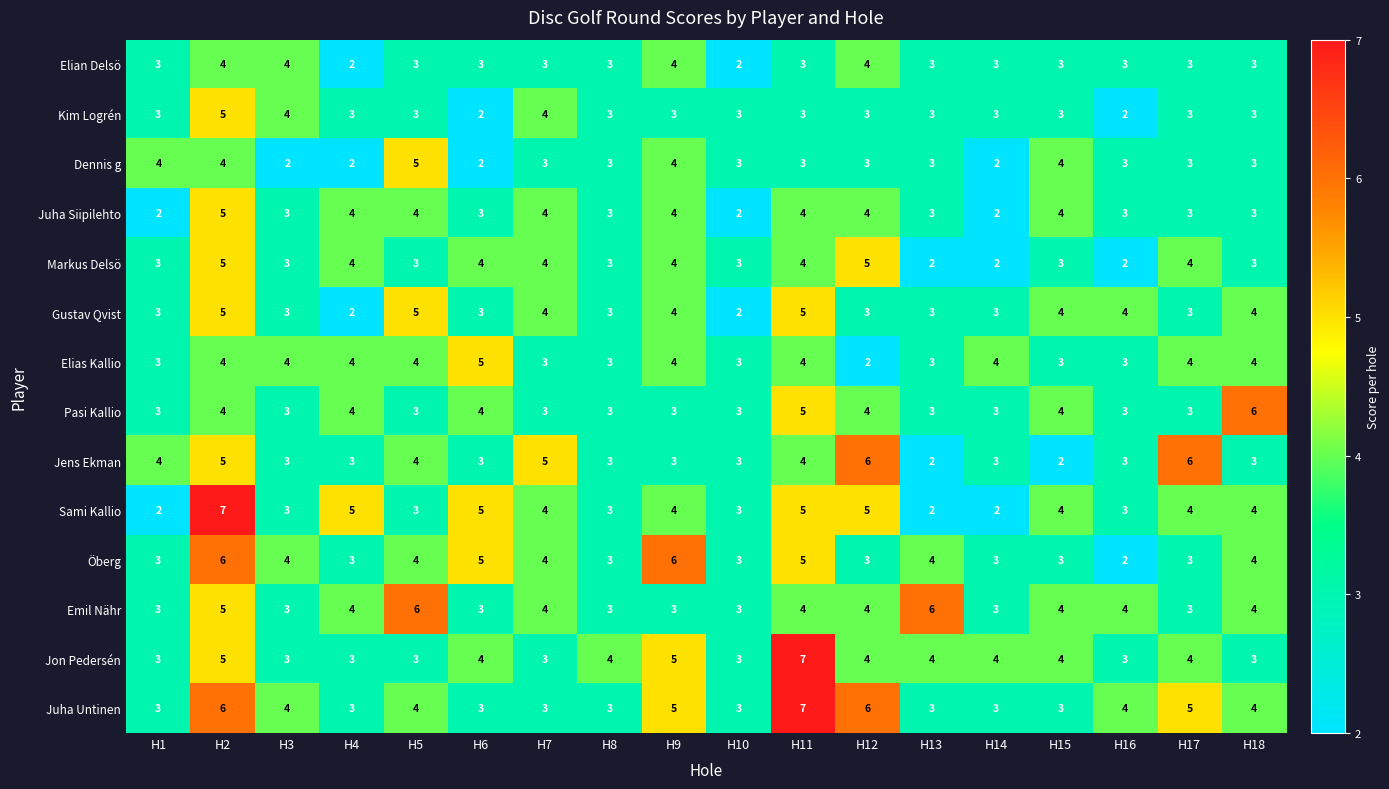

Between H12 and H18, which series saw the biggest shift?

Jens Ekman